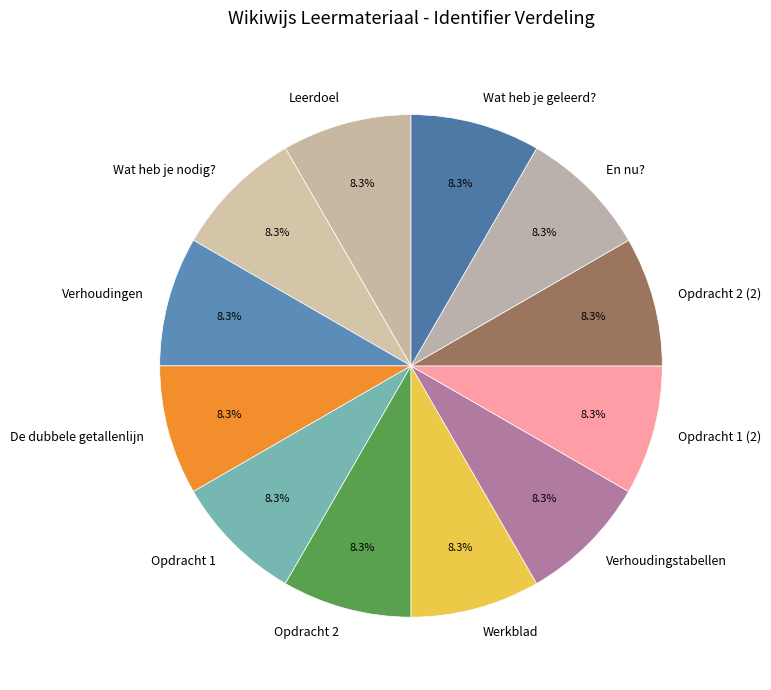

The Verhoudingen slice represents 8% of the pie. True or false?

True